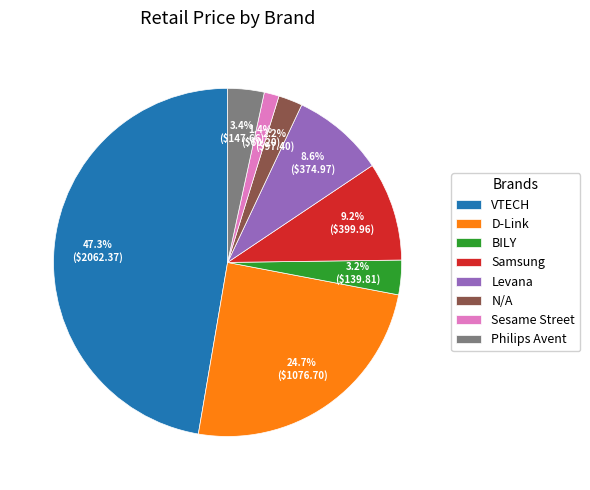

Which category has the smallest portion of the pie?

Sesame Street